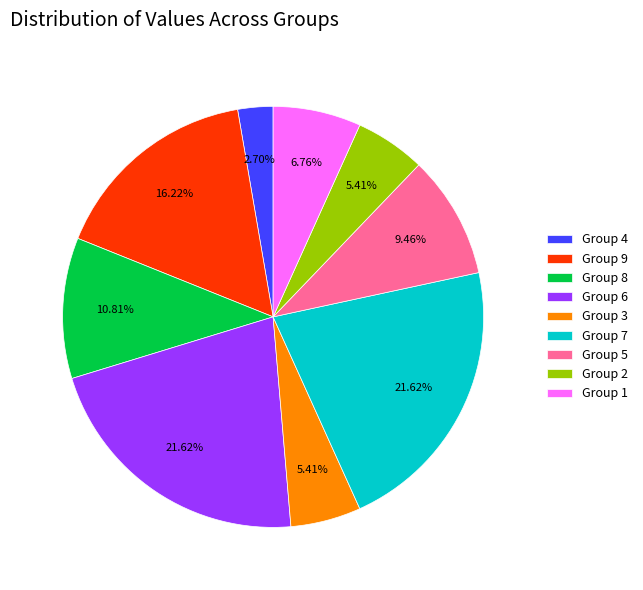

Is the sum of Group 4 and Group 9 greater than half?

No